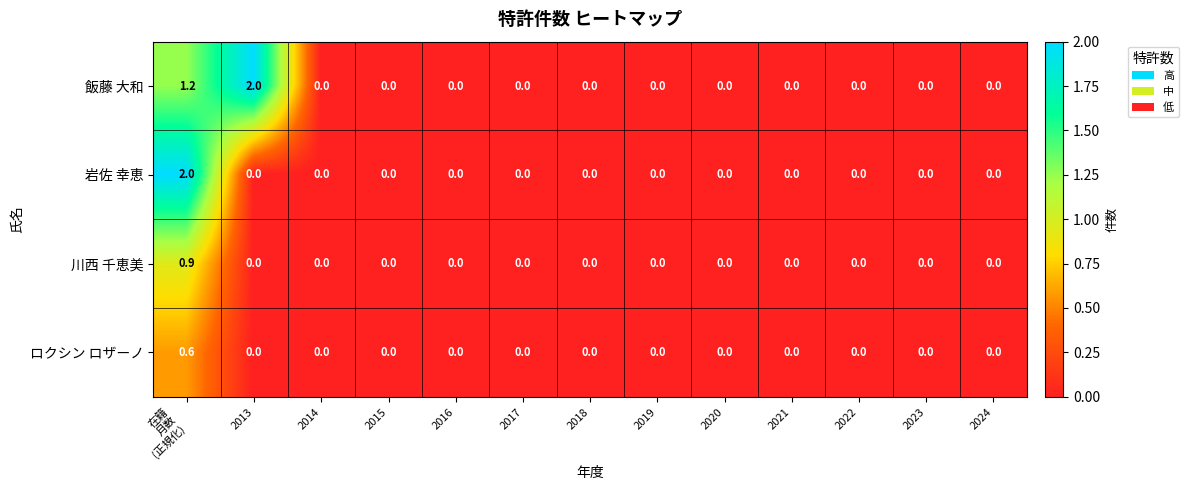

Which series has the largest total across all categories?

飯藤 大和